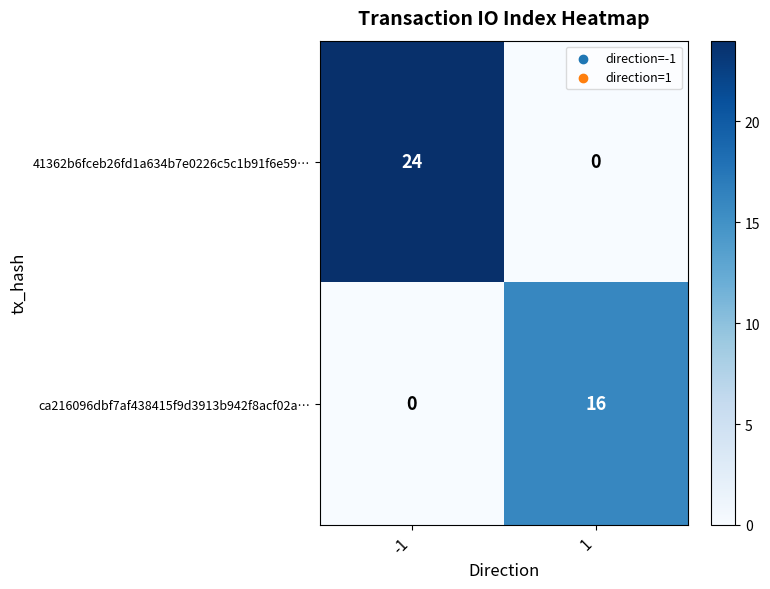

What is the difference between the 41362b6fceb26fd1a634b7e0226c5c1b91f6e59… values at -1 and 1?

24